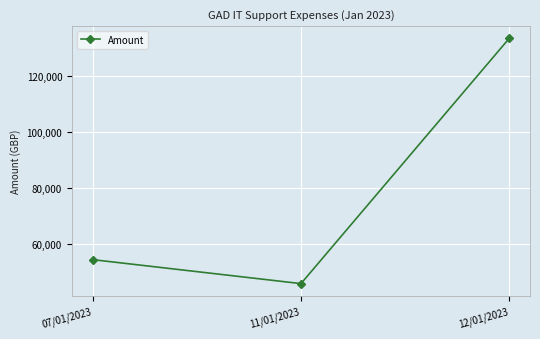

List the labels in order of value, largest first.

12/01/2023, 07/01/2023, 11/01/2023